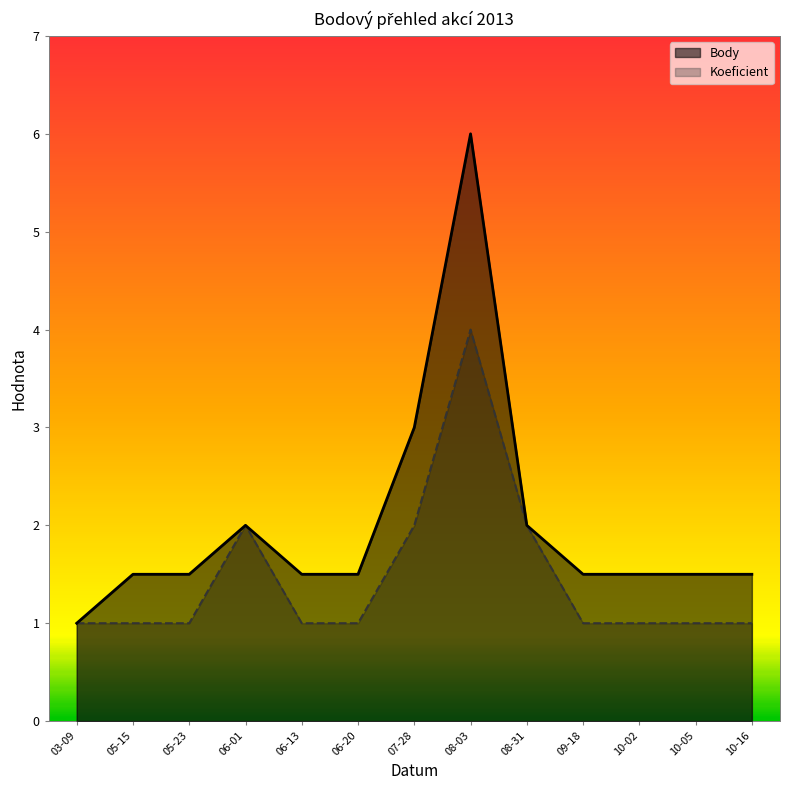

What are all the series names shown in the legend?

Body, Koeficient